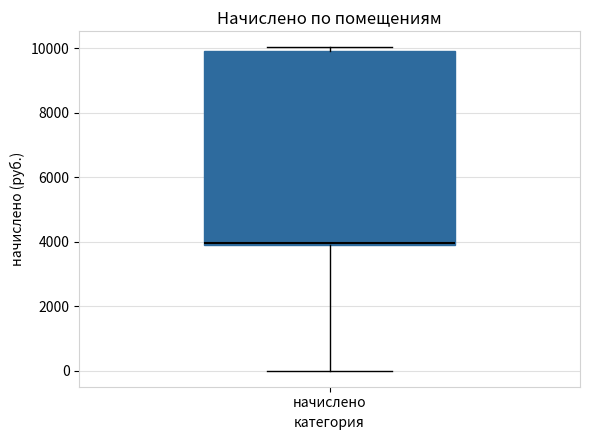

Where is the lower edge of the box for начислено on the y-axis? The values are not printed on the chart, so give them approximately, as read against the axis.

3800